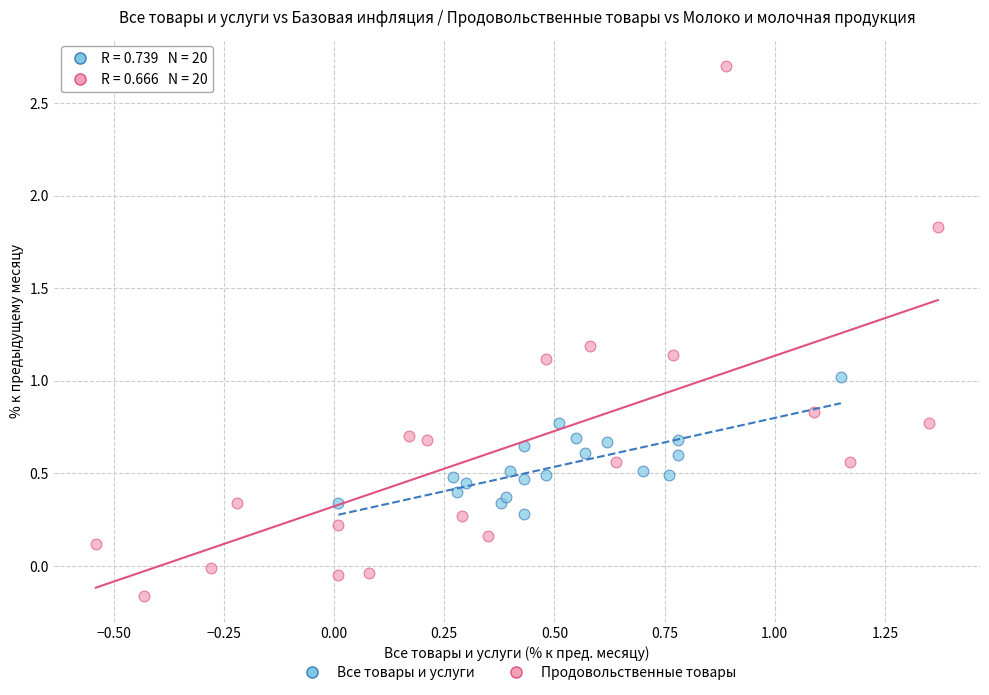

What are all the series names shown in the legend?

Все товары и услуги, Продовольственные товары